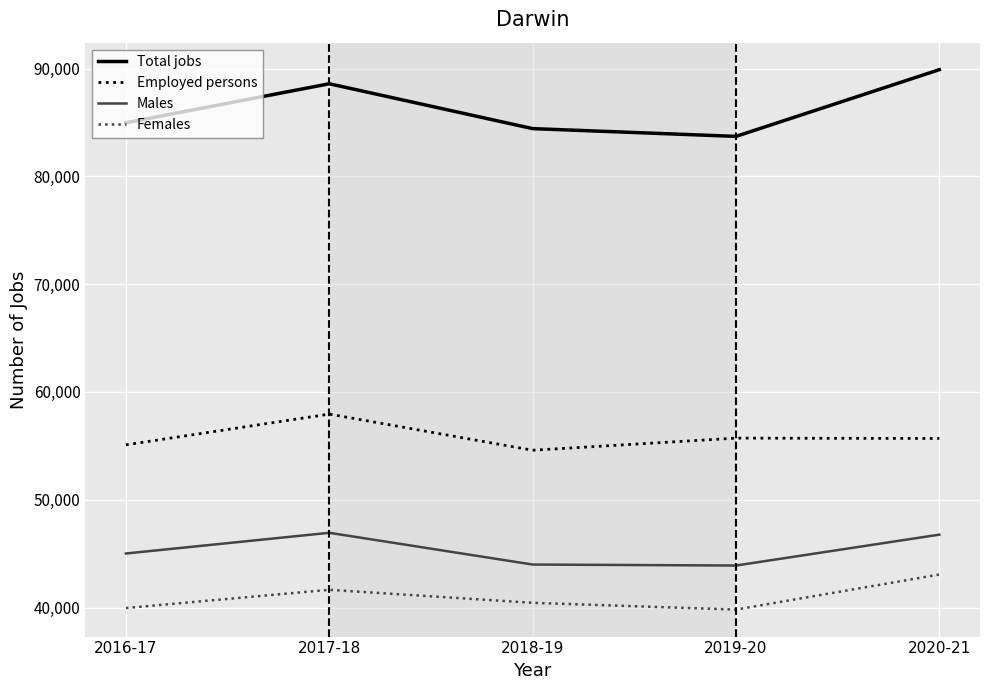

What is the difference between the second highest and minimum values in the Total jobs series?

4881